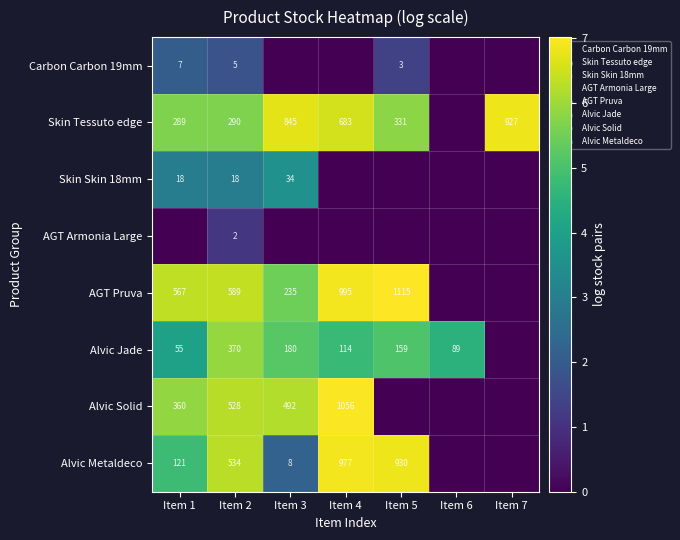

True or false: Skin Tessuto edge has a value of 1064 at Item 4.

False